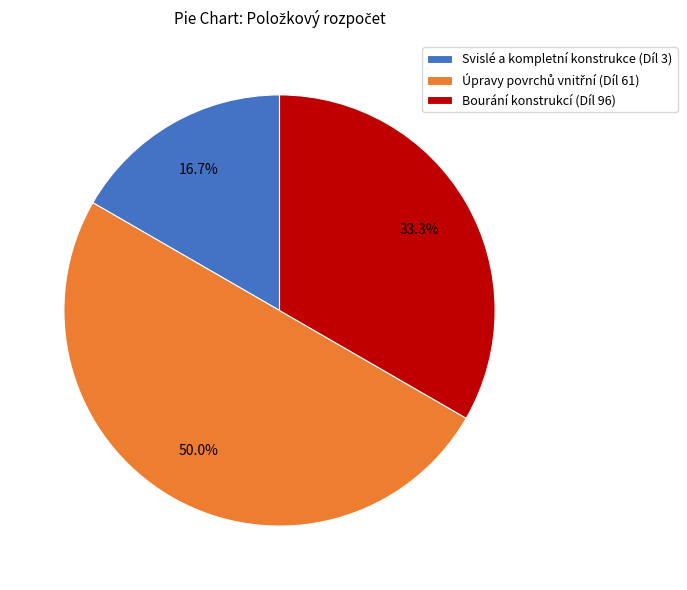

Does Bourání konstrukcí (Díl 96) represent more than half of the total?

No